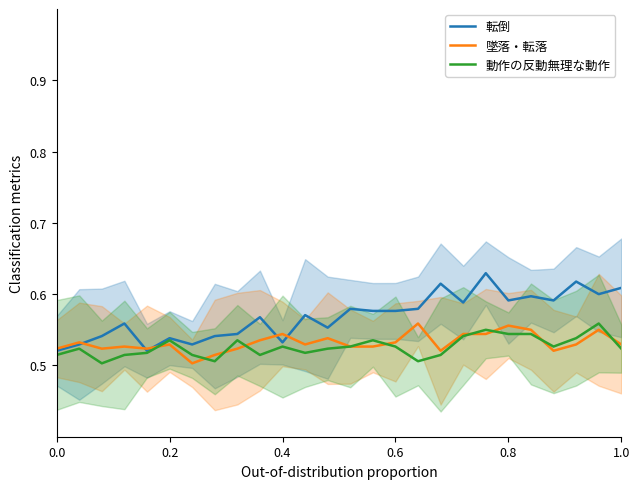

True or false: 墜落・転落 has a value of 0.7 at 14.

False